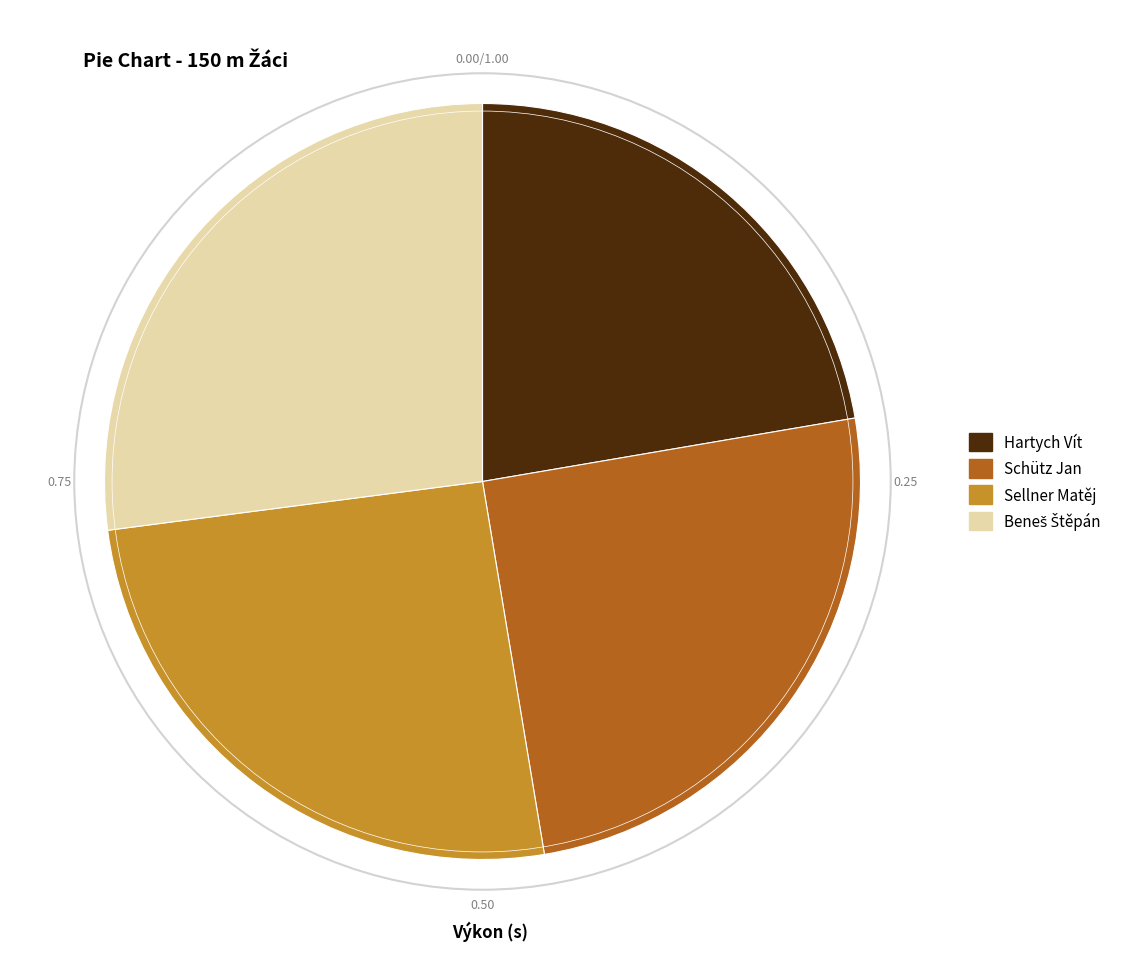

Which category has the smallest portion of the pie?

Hartych Vít